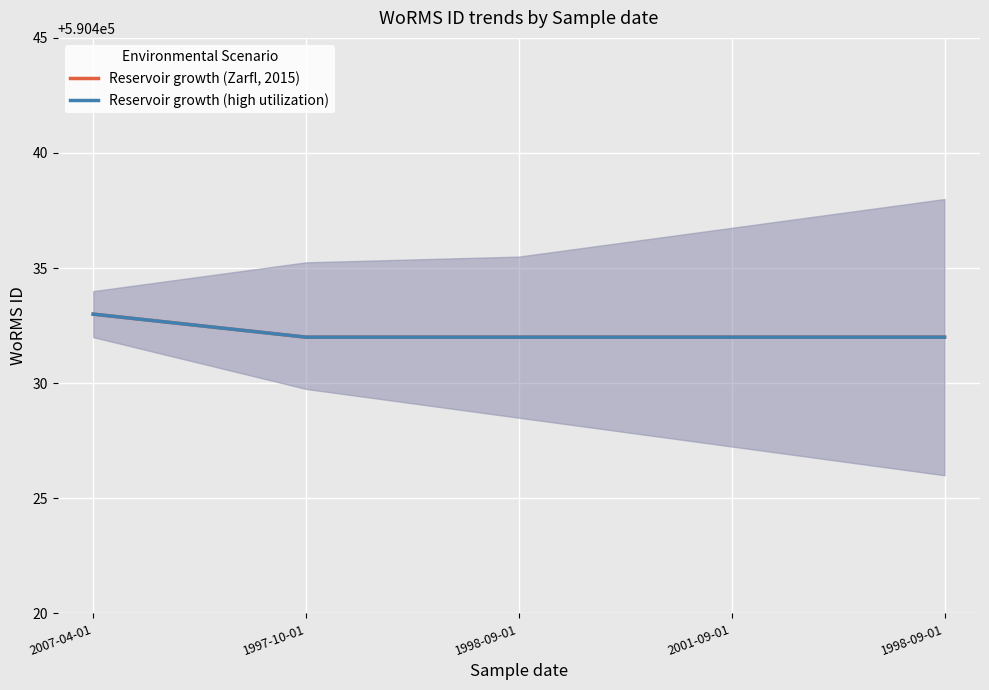

What value does the Reservoir growth (Zarfl, 2015) series have at 1997-10-01?

590432